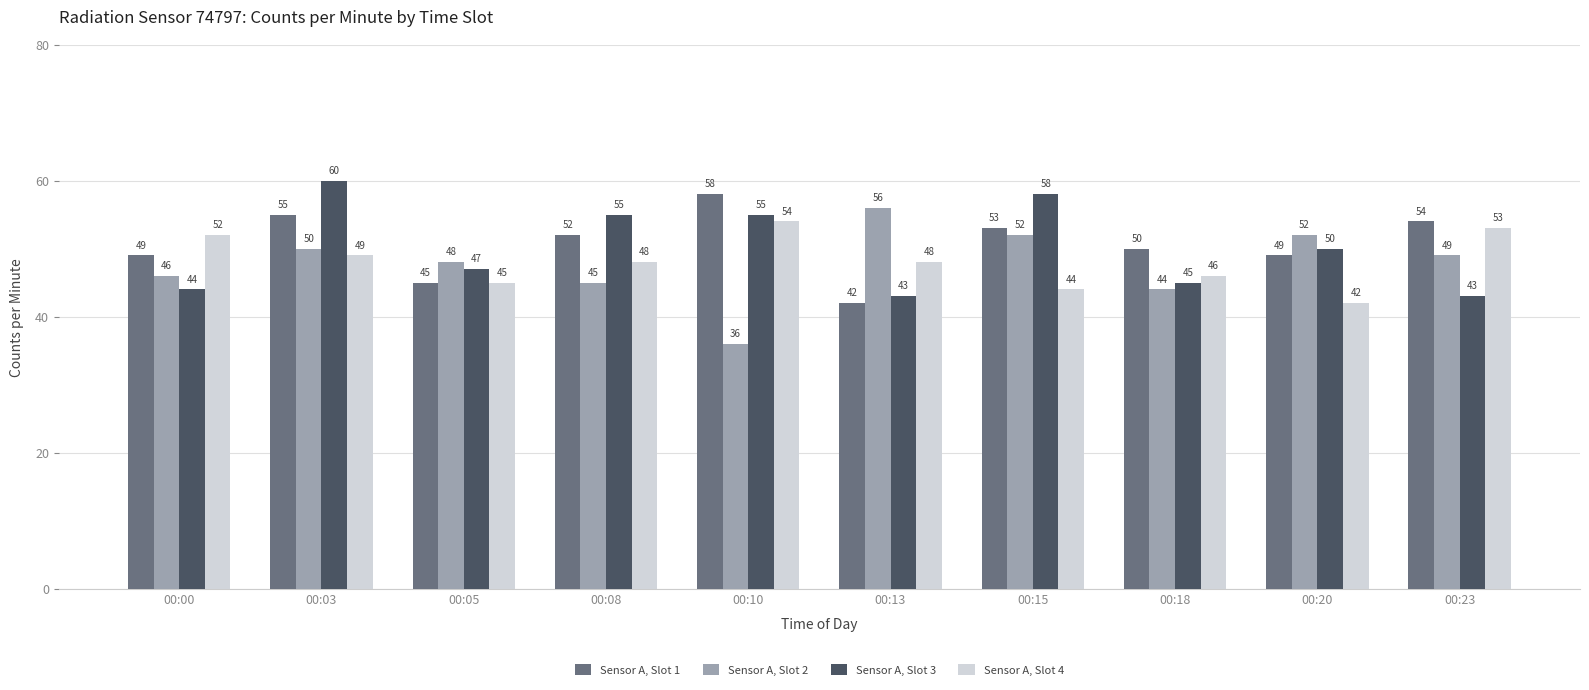

At which label does Sensor A, Slot 2 reach its peak?

00:13